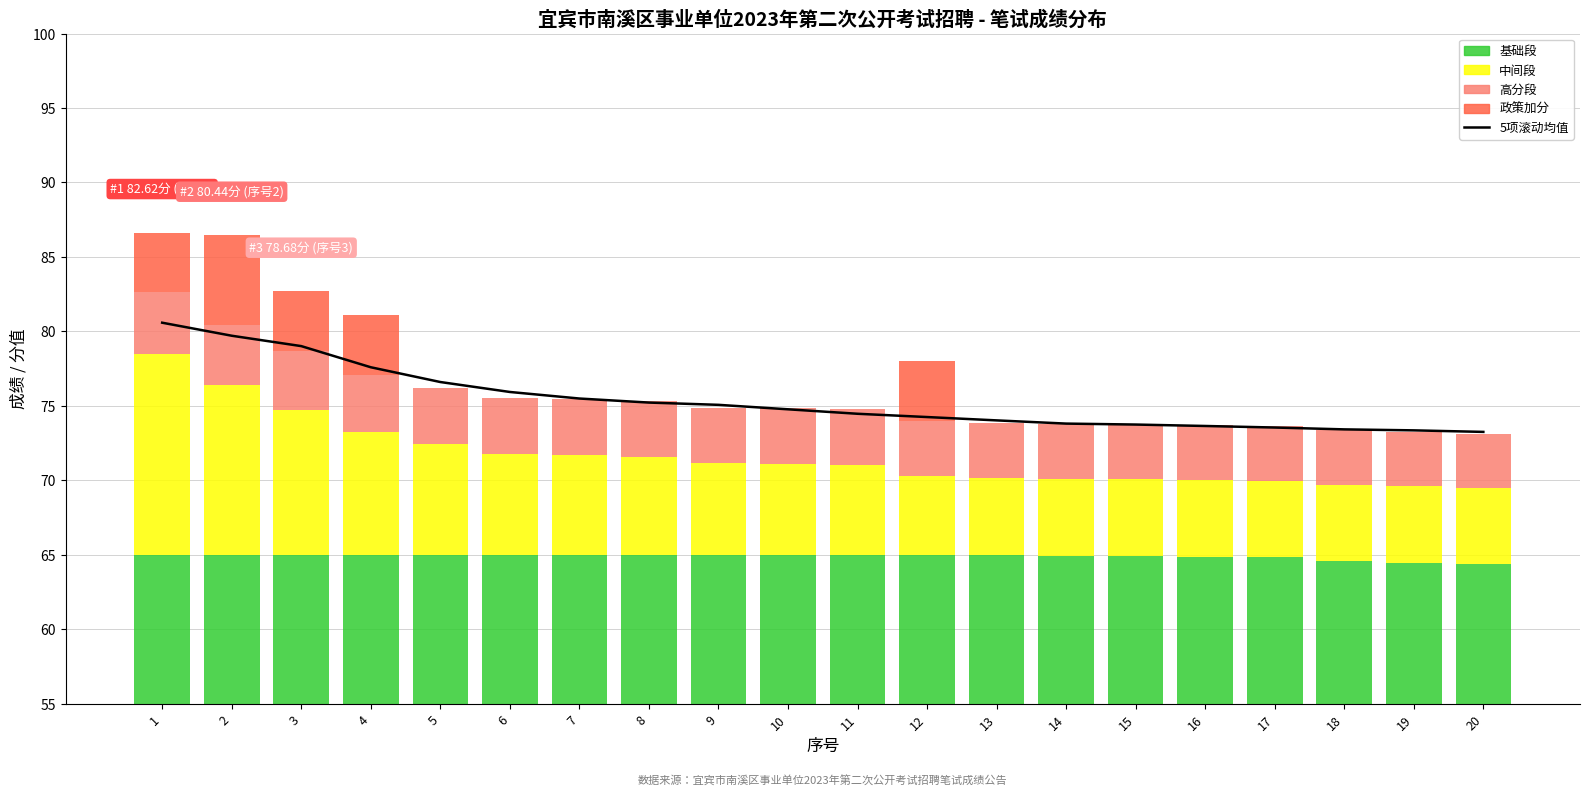

Reading left to right, what are all the values shown in this chart?

5项滚动均值: 1=80.6	2=79.7	3=79.0	4=77.6	5=76.6	6=75.9	7=75.5	8=75.2	9=75.1	10=74.8	11=74.5	12=74.2	13=74.0	14=73.8	15=73.7	16=73.6	17=73.5	18=73.4	19=73.3	20=73.2
基础段: 1=65.0	2=65.0	3=65.0	4=65.0	5=65.0	6=65.0	7=65.0	8=65.0	9=65.0	10=65.0	11=65.0	12=65.0	13=65.0	14=64.9	15=64.9	16=64.8	17=64.8	18=64.6	19=64.5	20=64.3
中间段: 1=13.5	2=11.4	3=9.7	4=8.2	5=7.4	6=6.7	7=6.7	8=6.6	9=6.1	10=6.1	11=6.0	12=5.3	13=5.2	14=5.2	15=5.2	16=5.2	17=5.2	18=5.1	19=5.1	20=5.1
高分段: 1=4.1	2=4.0	3=3.9	4=3.9	5=3.8	6=3.8	7=3.8	8=3.8	9=3.7	10=3.7	11=3.7	12=3.7	13=3.7	14=3.7	15=3.7	16=3.7	17=3.7	18=3.7	19=3.7	20=3.7
政策加分: 1=4.0	2=6.0	3=4.0	4=4.0	5=0.0	6=0.0	7=0.0	8=0.0	9=0.0	10=0.0	11=0.0	12=4.0	13=0.0	14=0.0	15=0.0	16=0.0	17=0.0	18=0.0	19=0.0	20=0.0